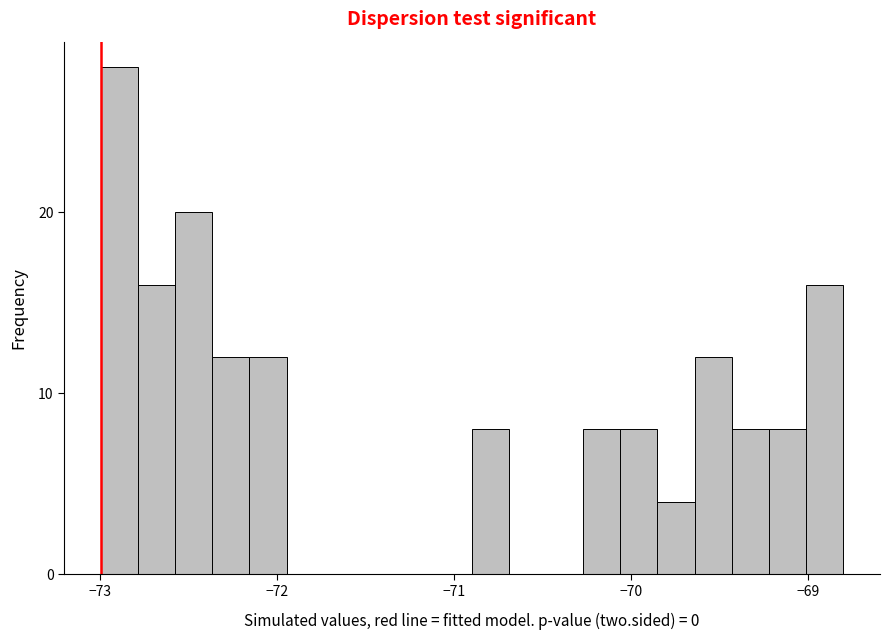

Read against the x-axis, roughly where is the centre of the tallest bar?

-72.9